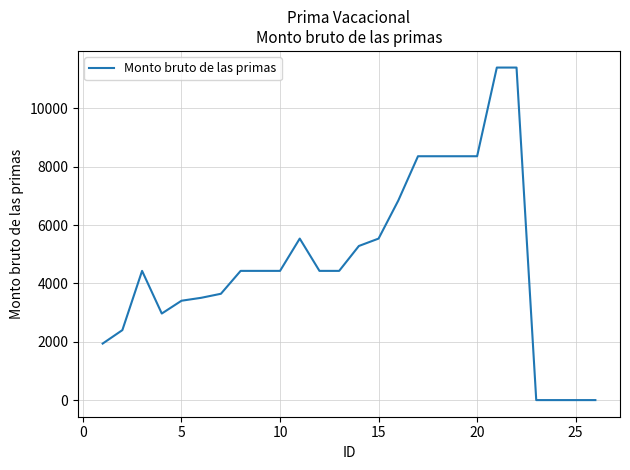

What is the difference between the maximum and minimum values?

11400.1